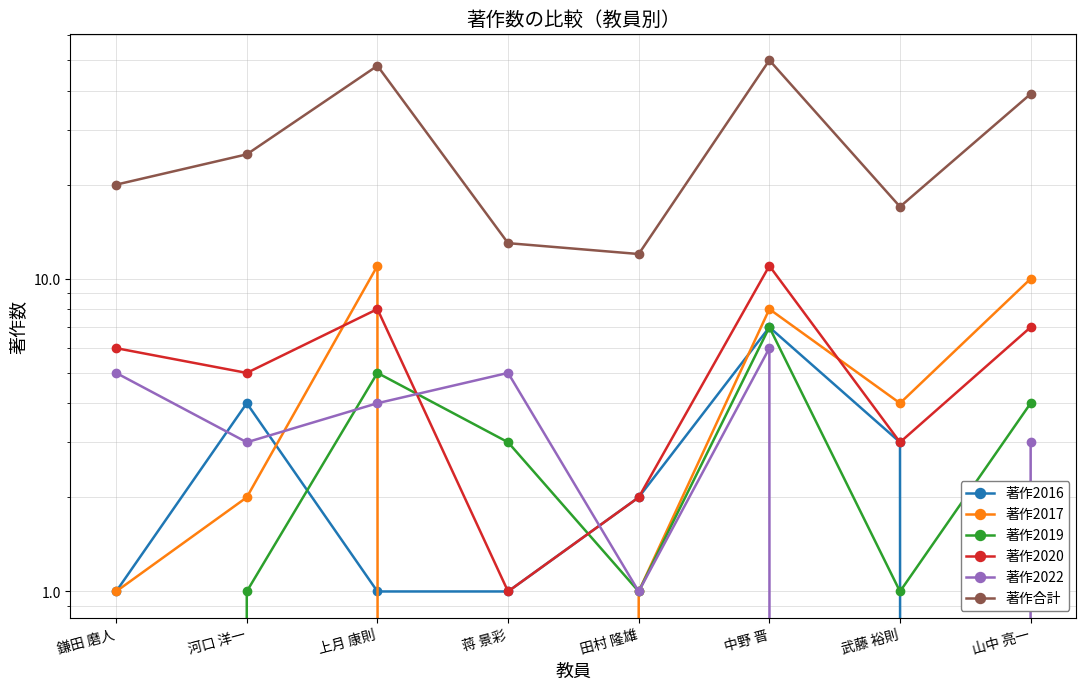

Between 蒋 景彩 and 山中 亮一, which series saw the biggest shift?

著作合計